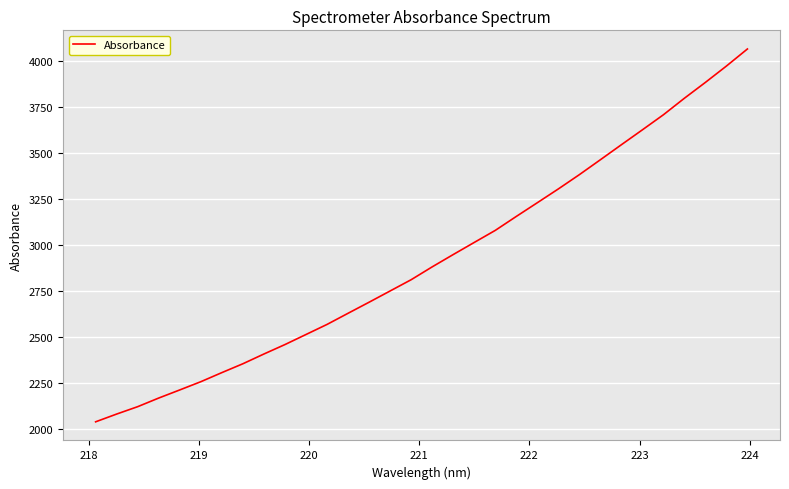

What is the difference between the maximum and minimum values?

2023.5